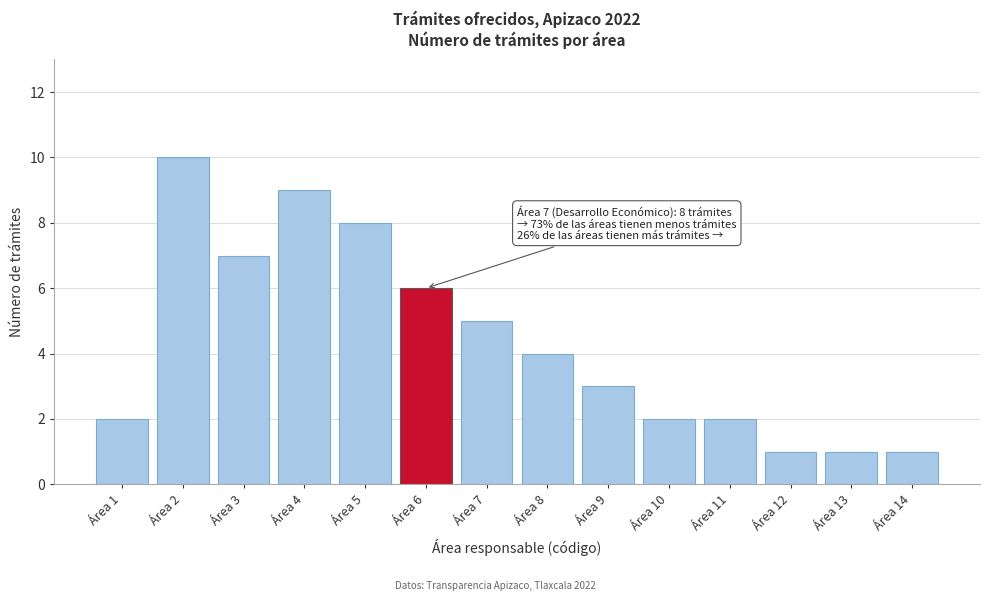

Reading left to right, list all the values displayed in this chart.

2	10	7	9	8	6	5	4	3	2	2	1	1	1